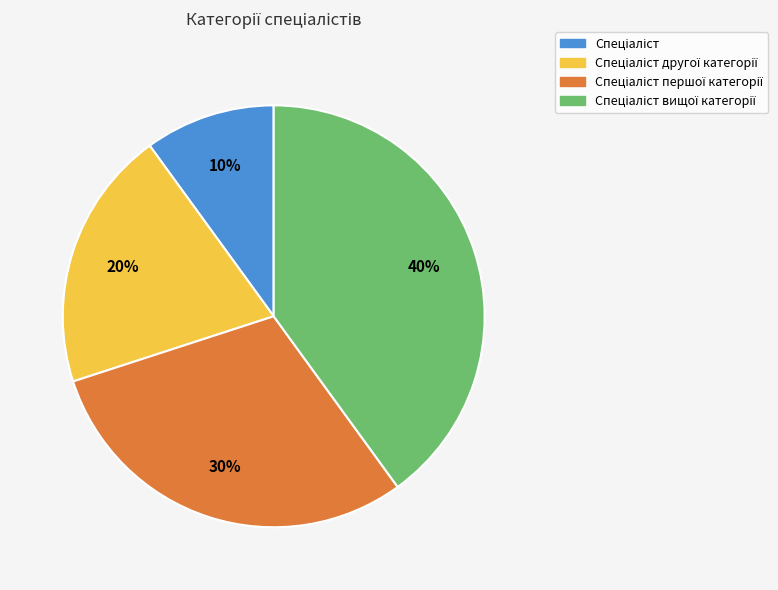

Does any single category account for the majority?

No